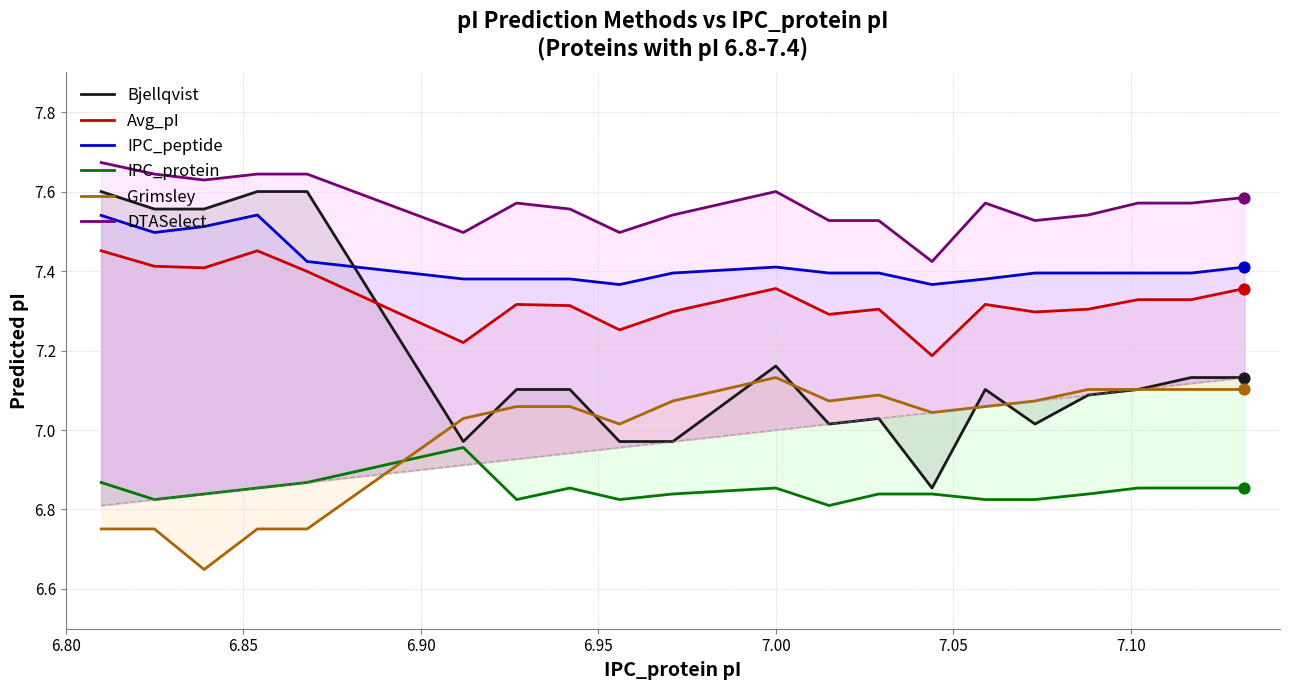

At how many categories does at least one series exceed 7?

20